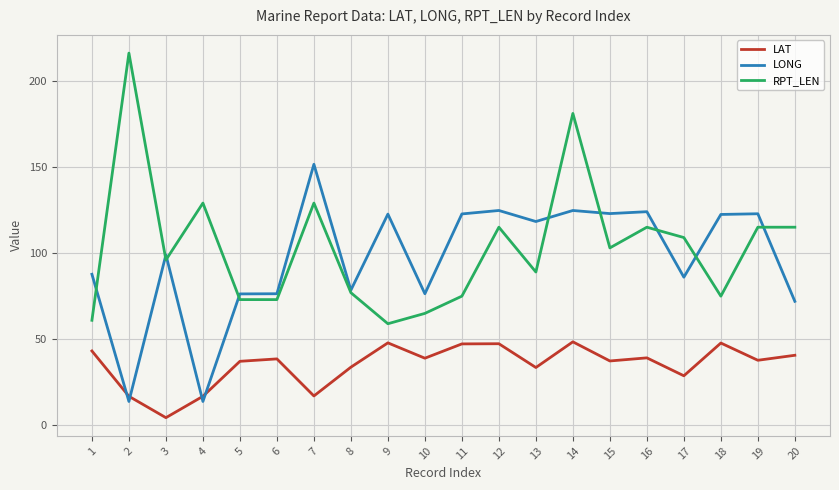

At which label does LONG first exceed 118?

7